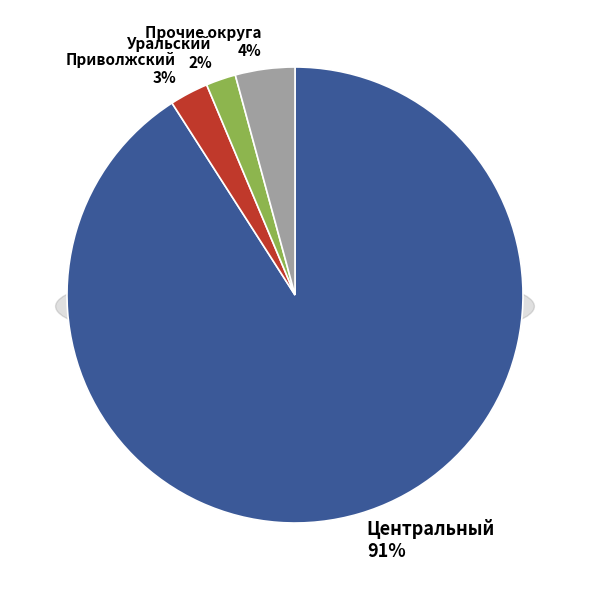

Is there a majority slice in this chart?

Yes